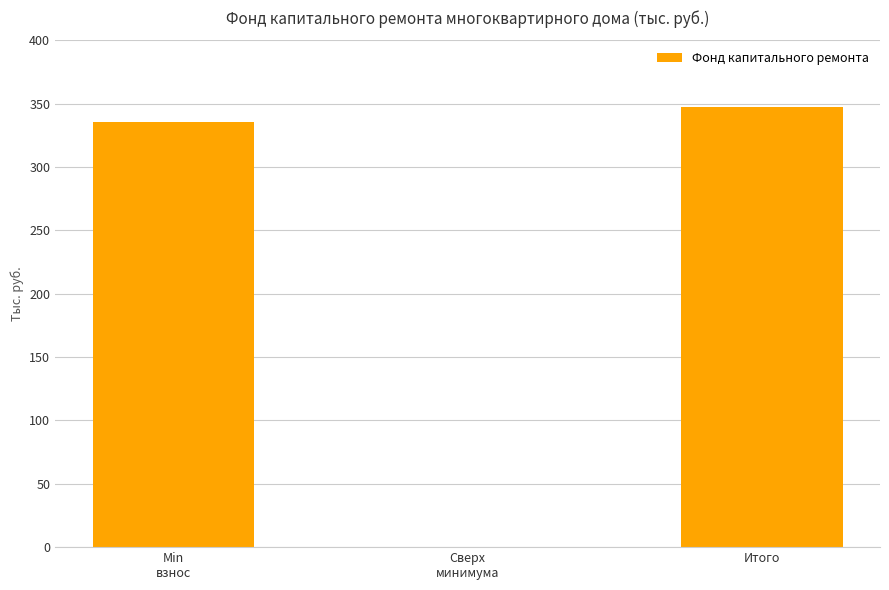

True or false: the data shows 0.0 at Сверх
минимума.

True